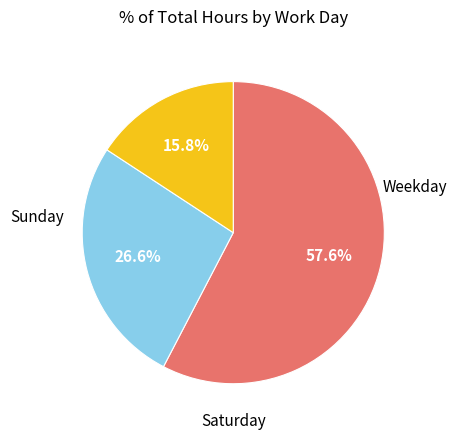

Does any single category account for the majority?

Yes